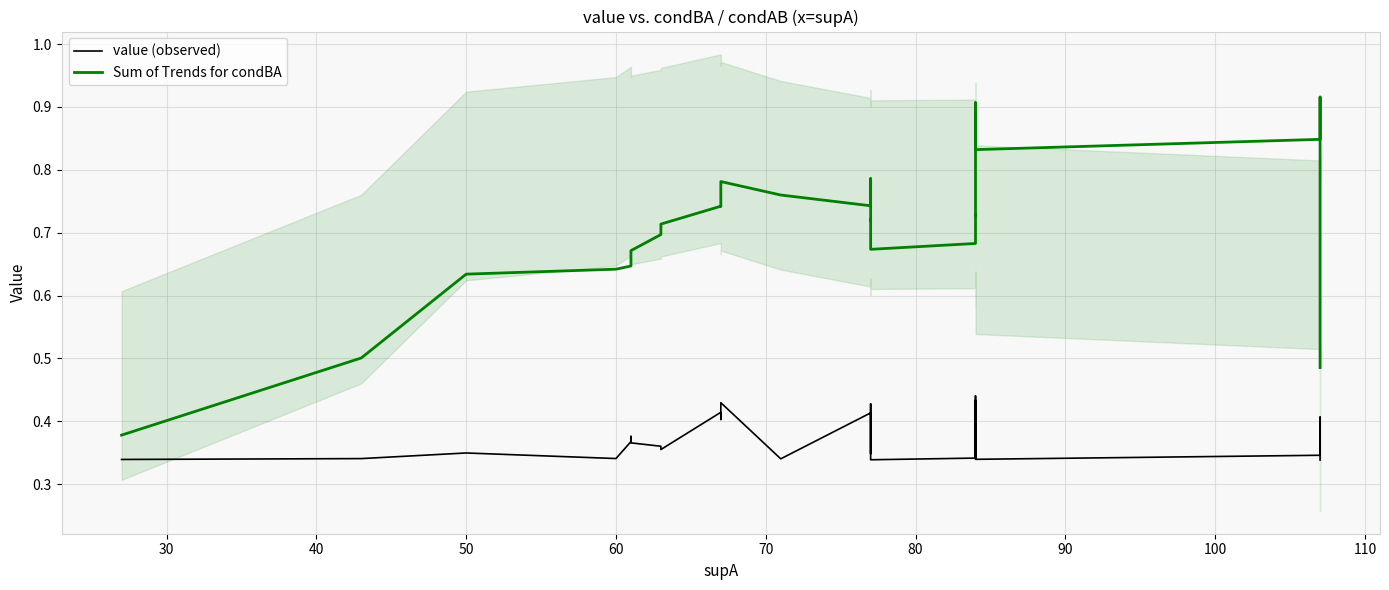

Rank the series by their maximum value, from lowest to highest.

value (observed), Sum of Trends for condBA